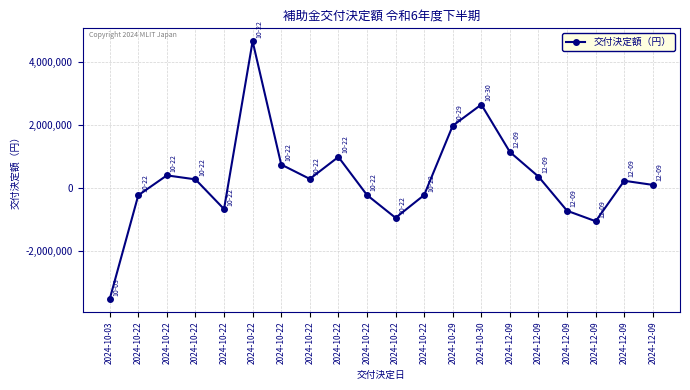

What is the greatest value displayed?

4665000